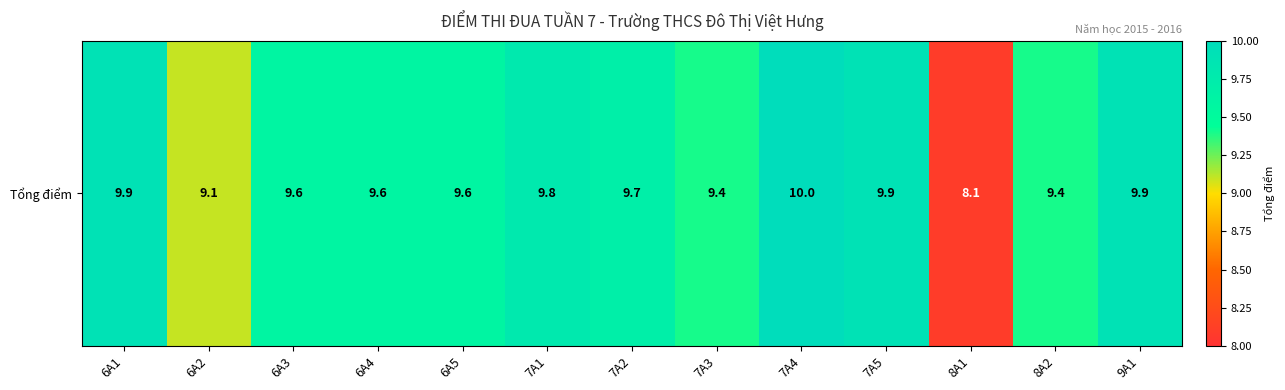

At which label does the data first exceed 9?

6A1